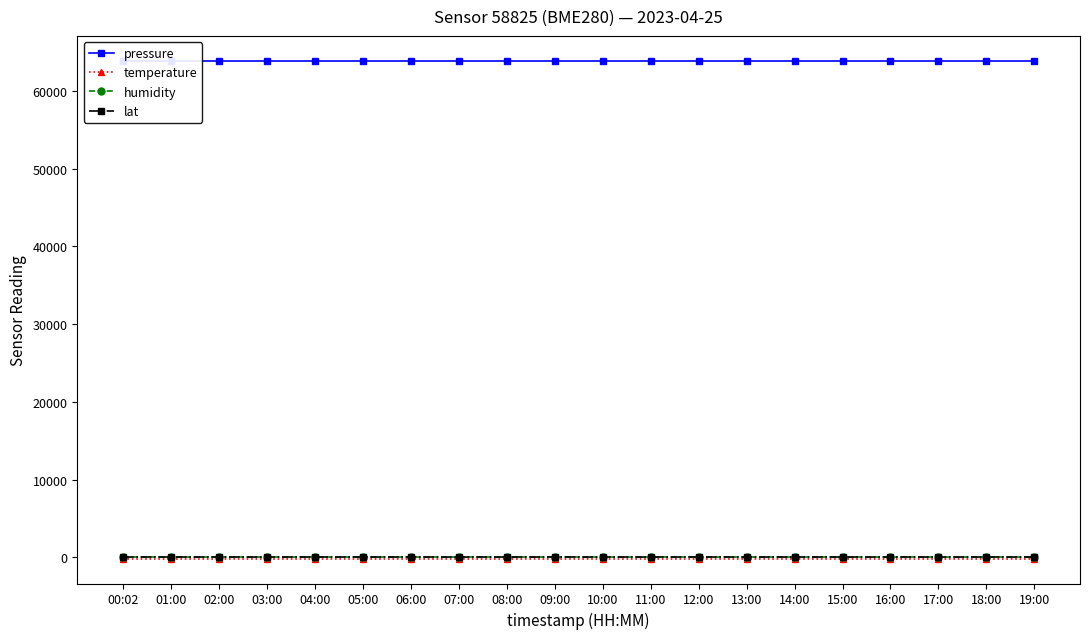

True or false: lat and pressure cross at least once.

False